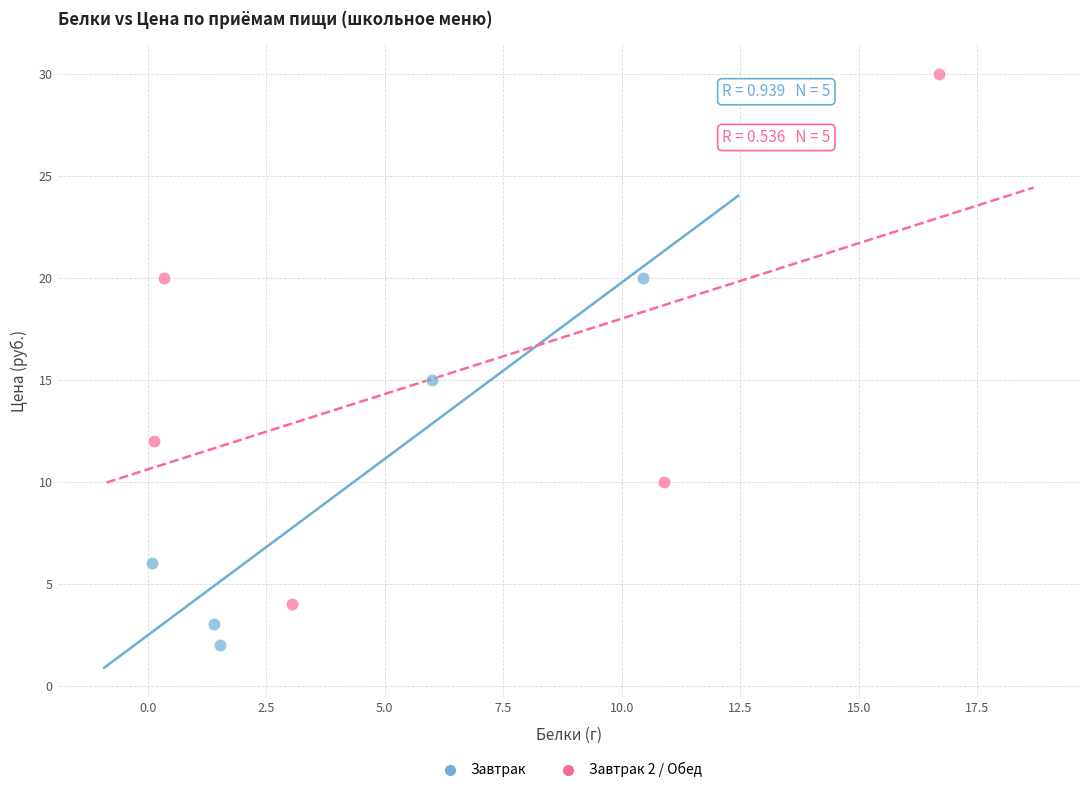

Which series reaches the maximum Y coordinate?

Завтрак 2 / Обед